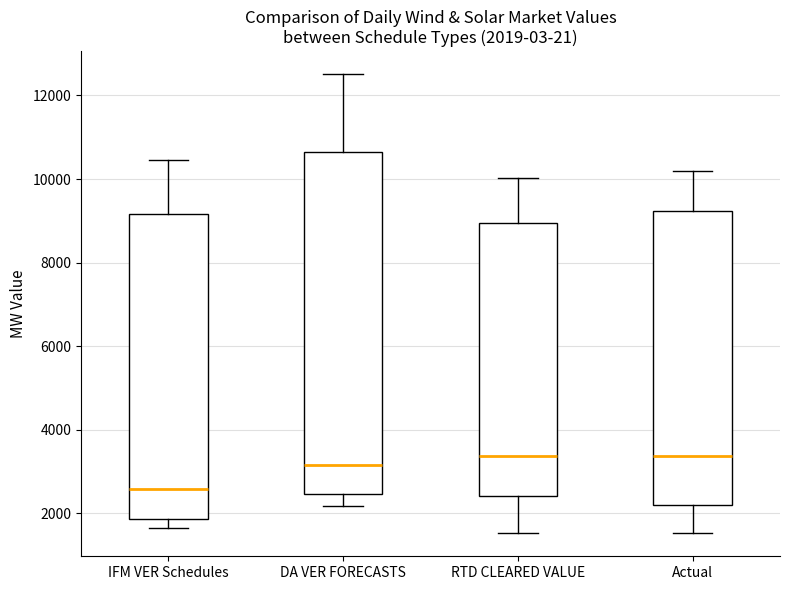

Which box's median line is the lowest?

IFM VER Schedules